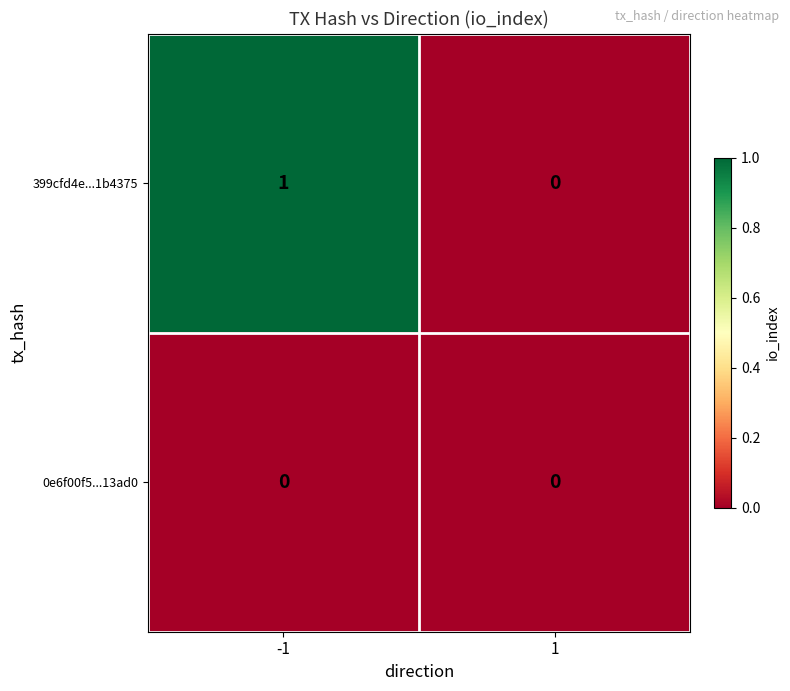

Rank the series by their average value, from lowest to highest.

0e6f00f5...13ad0, 399cfd4e...1b4375